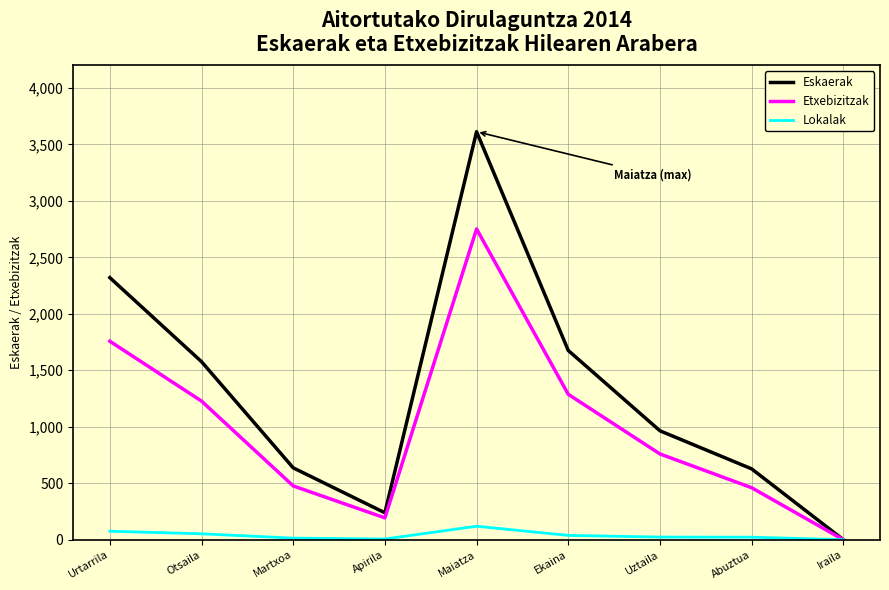

Read the Etxebizitzak value at Martxoa, to the nearest 100.

500